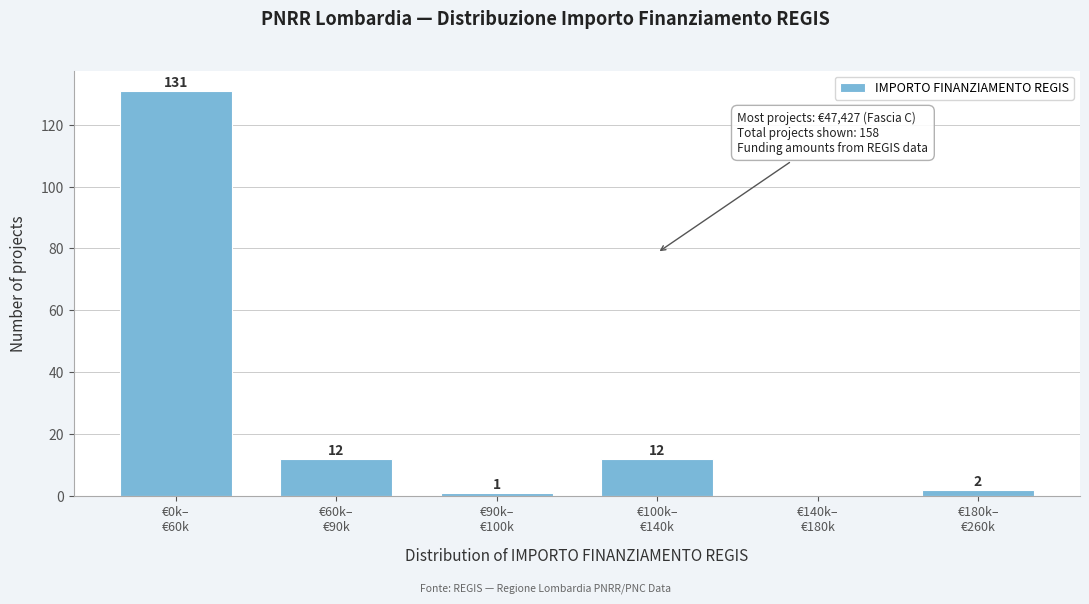

What is the maximum value shown in the chart?

131